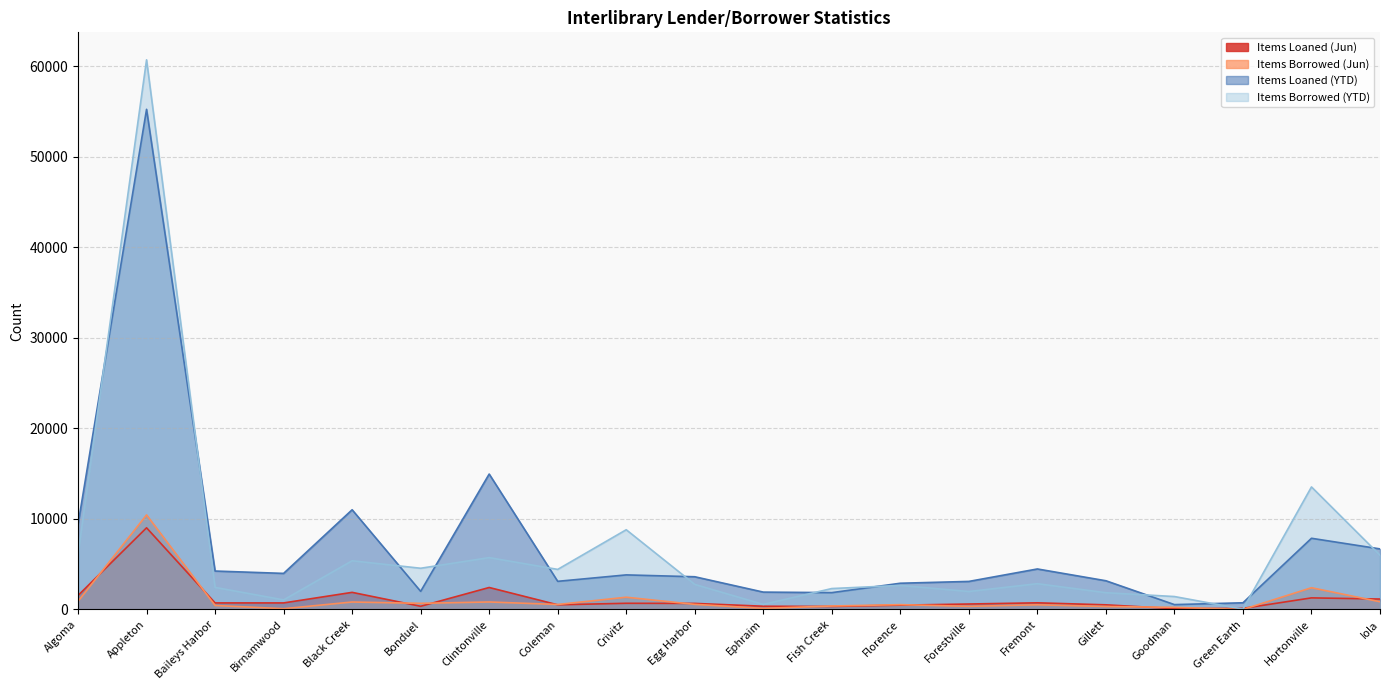

At which category does the chart reach its peak across all series?

Appleton